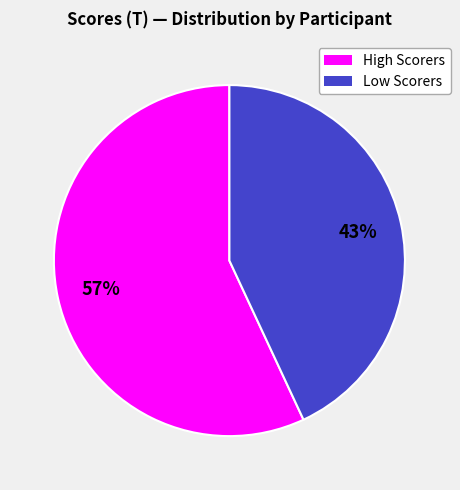

How many slices are in this pie chart?

2